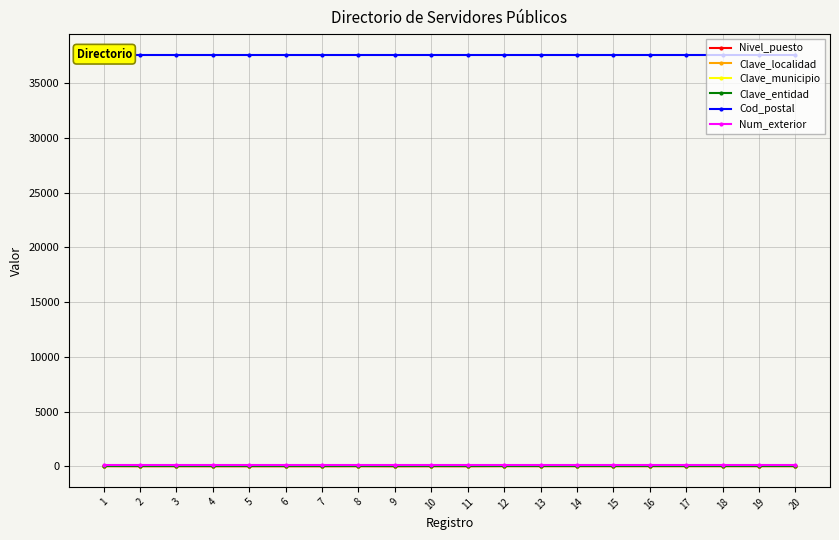

How many lines are shown in the chart?

6